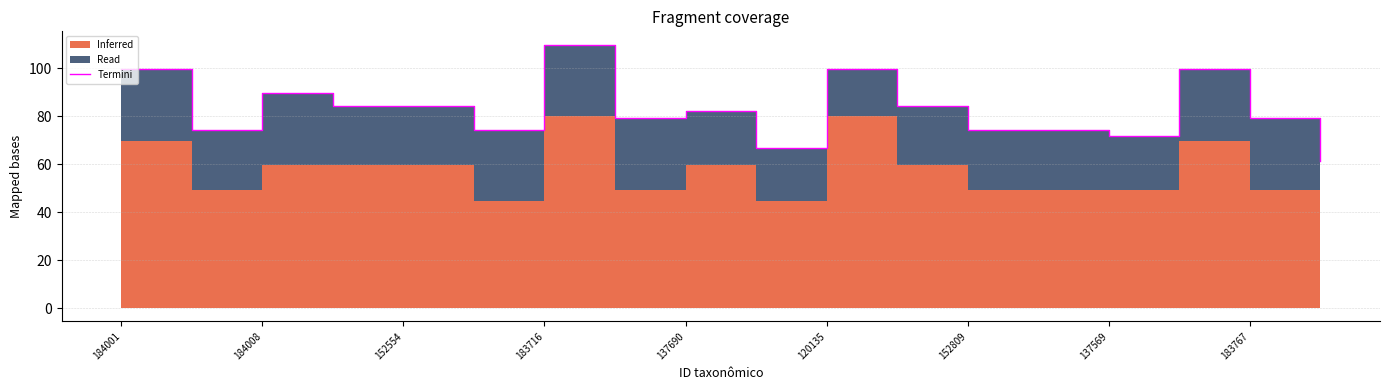

What is the change in value from 184001 to 9?

-32.9